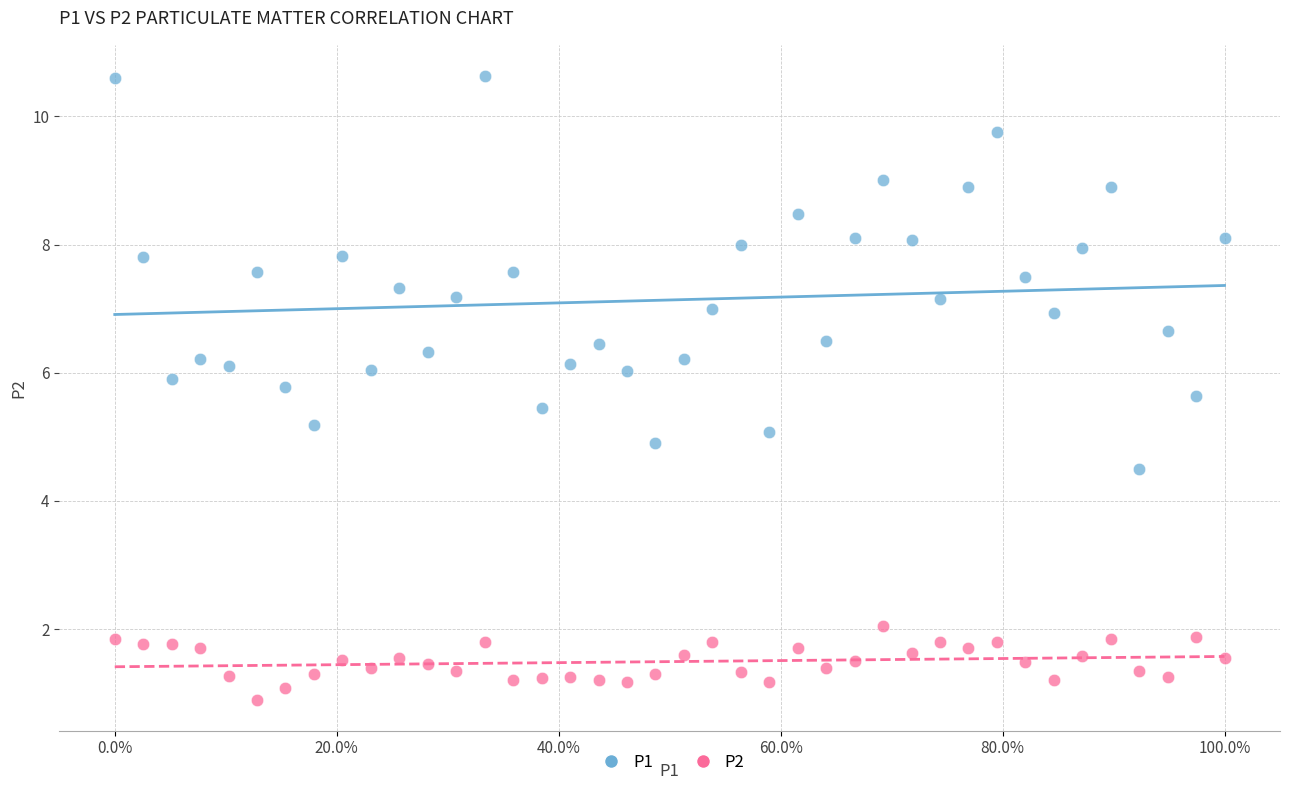

Across all data points, what is the range of X values (max minus min)?

1.0